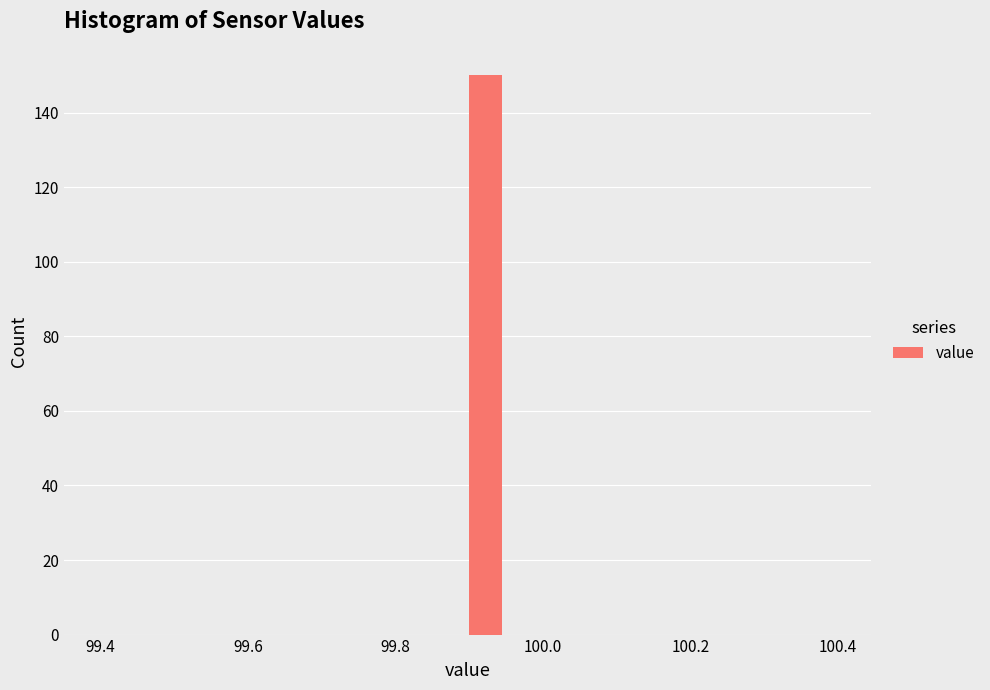

Around what value on the x-axis is the tallest bar? Give the approximate position of its centre, as read against the axis.

99.92